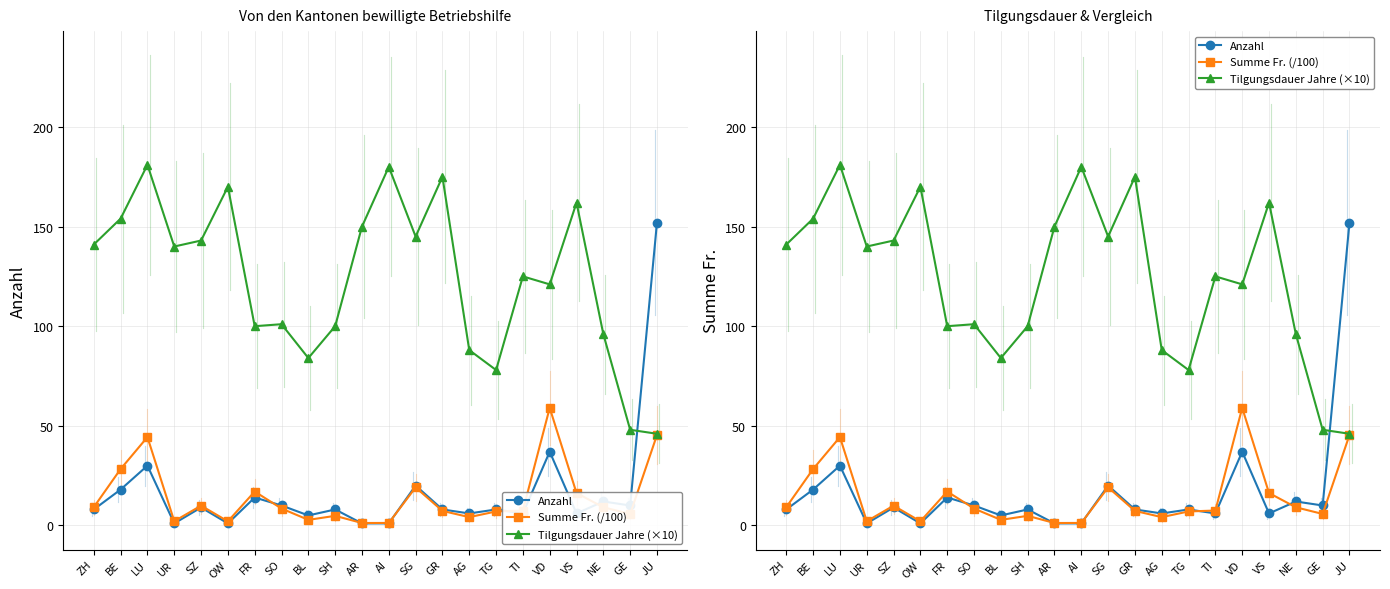

What are all the series names shown in the legend?

Anzahl, Summe Fr. (/100), Tilgungsdauer Jahre (×10)